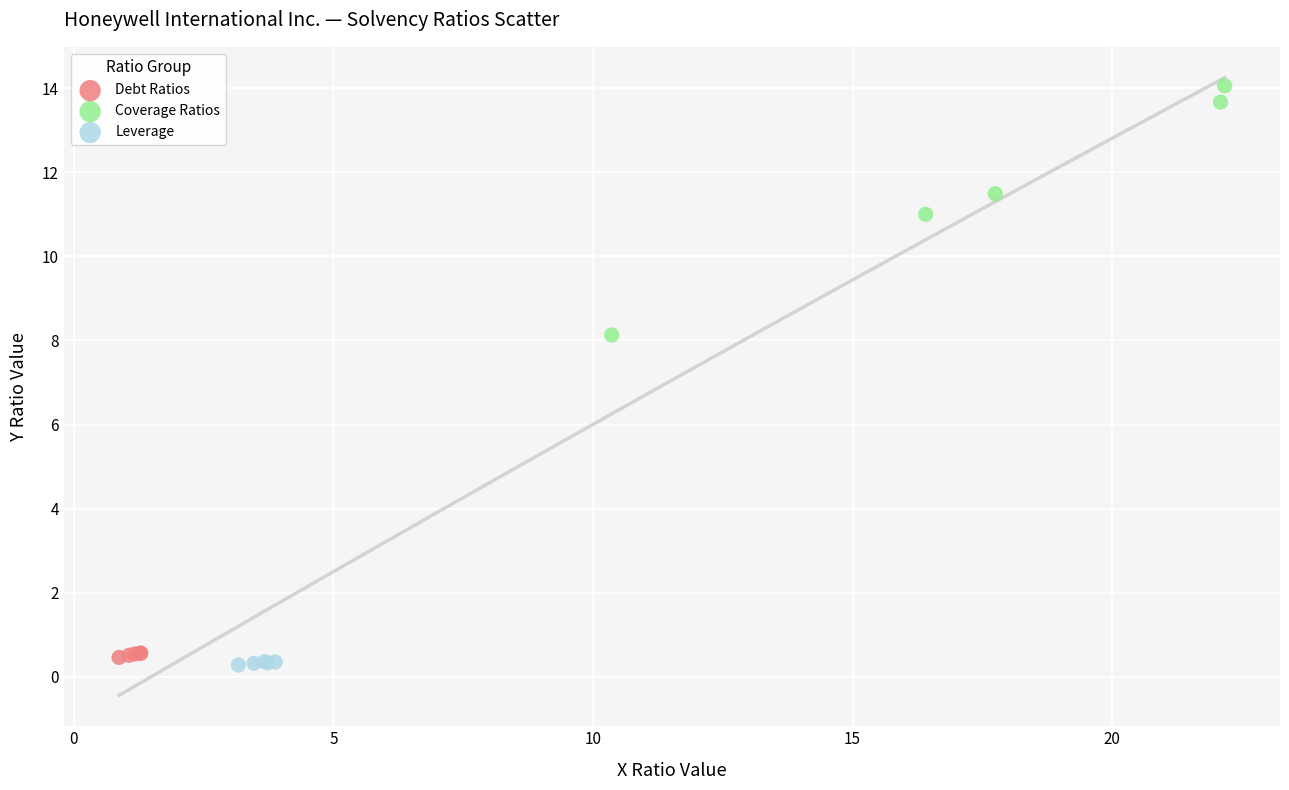

Which series has the largest Y range (max minus min)?

Coverage Ratios